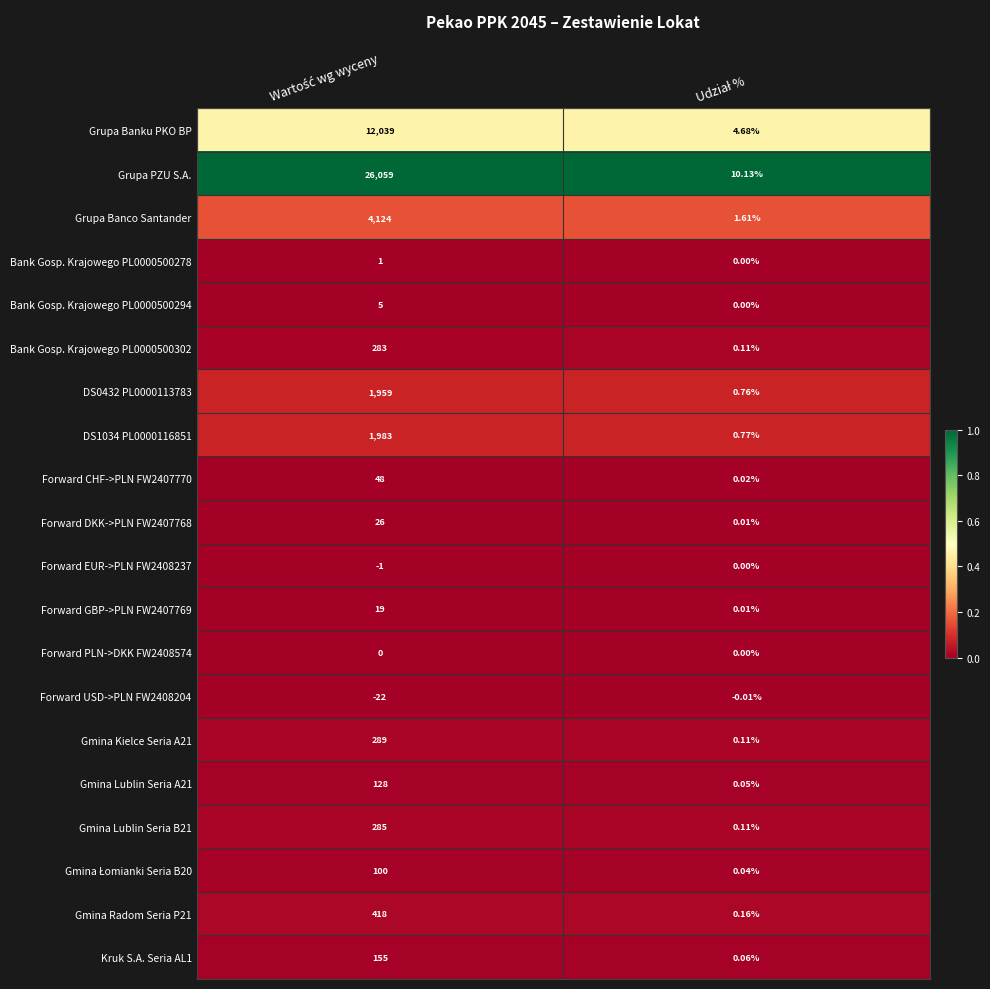

Which series has the largest range (max minus min)?

Grupa PZU S.A.